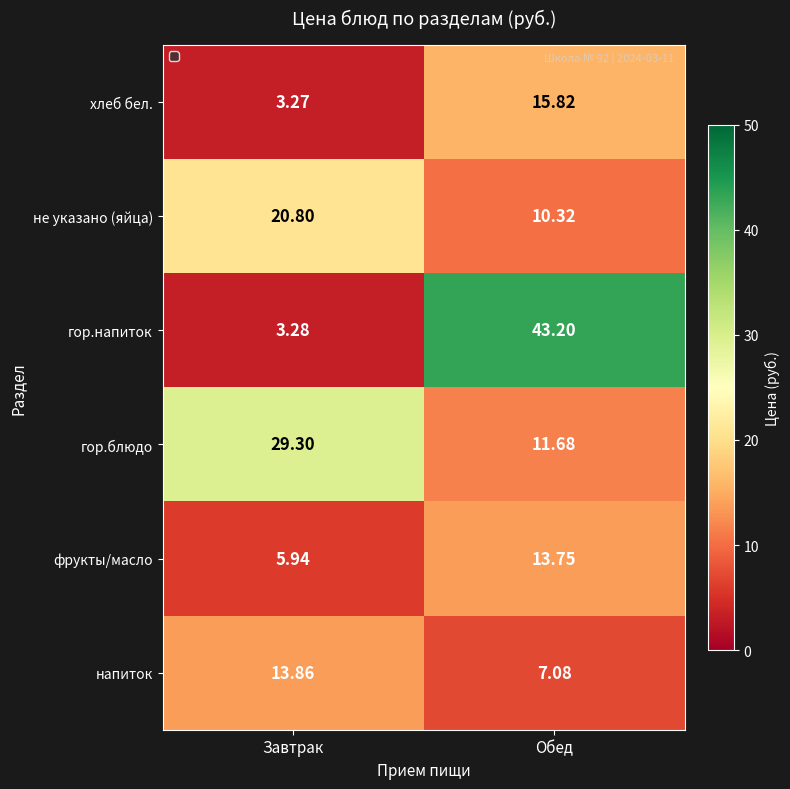

Where does the фрукты/масло series first go above 13?

Обед